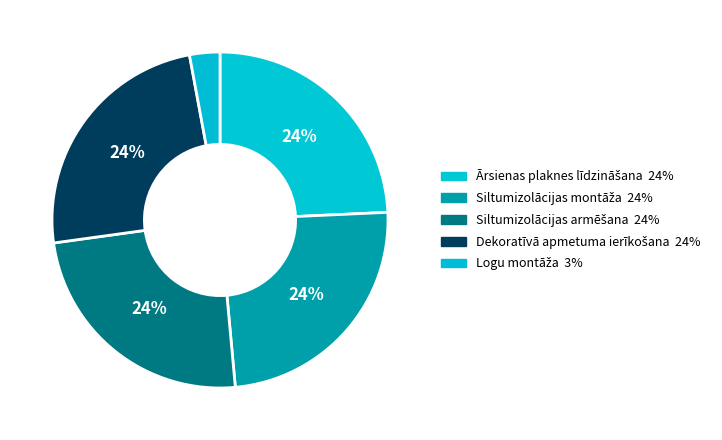

Count the number of slices in the pie.

5